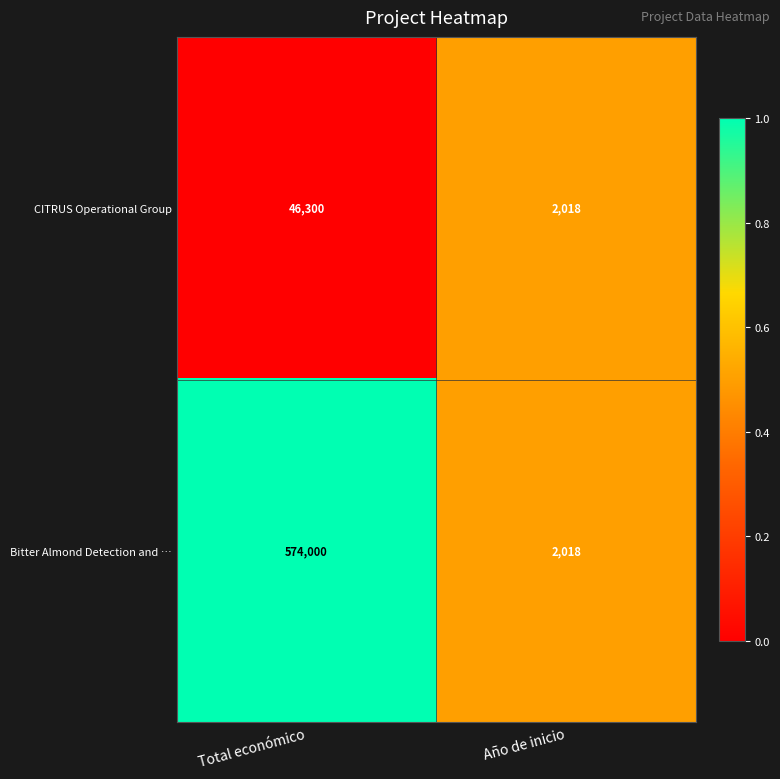

Which category has the lowest value across all series?

Año de inicio